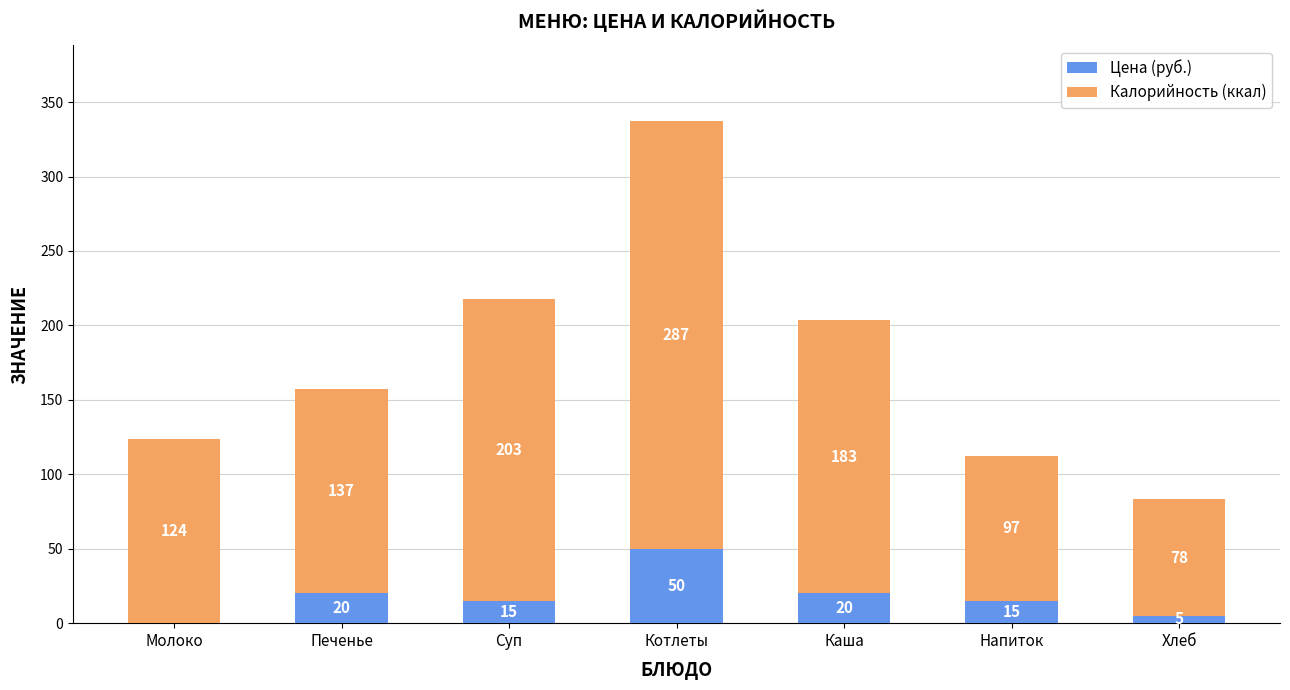

True or false: Цена (руб.) has a value of 5.0 at Хлеб.

True